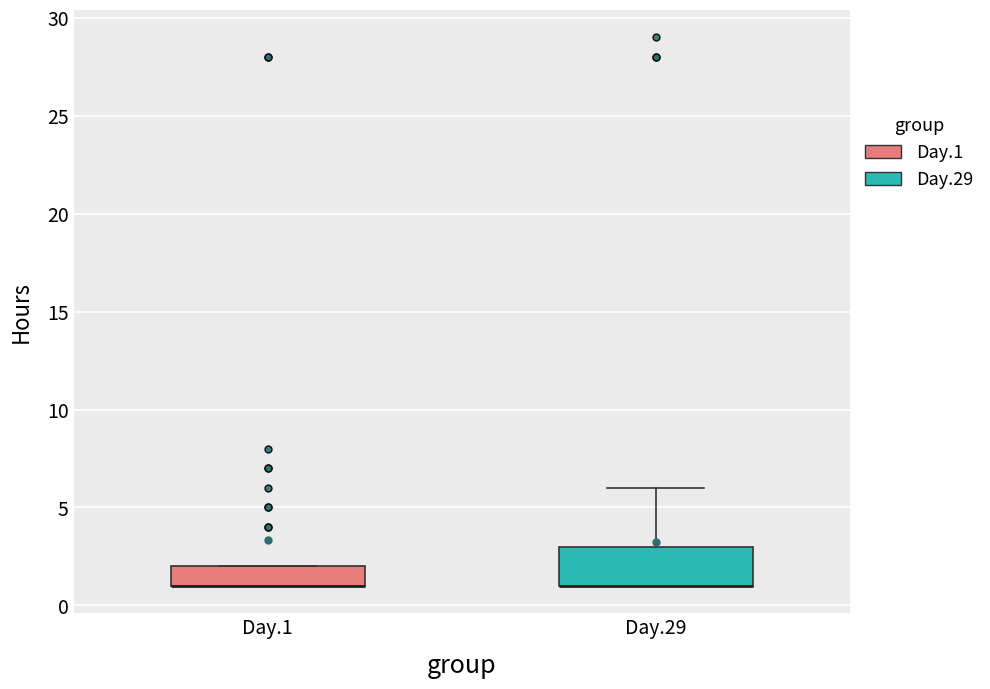

Reading left to right, read every box against the y-axis: the position of its median line, the range the box covers, and the ends of its whiskers. The values are not printed on the chart, so give them approximately, as read against the axis.

Day.1: median 1 (drawn on the box's lower edge), box 1 to 2, whiskers 1 to 2
Day.29: median 1 (drawn on the box's lower edge), box 1 to 3, whiskers 1 to 6